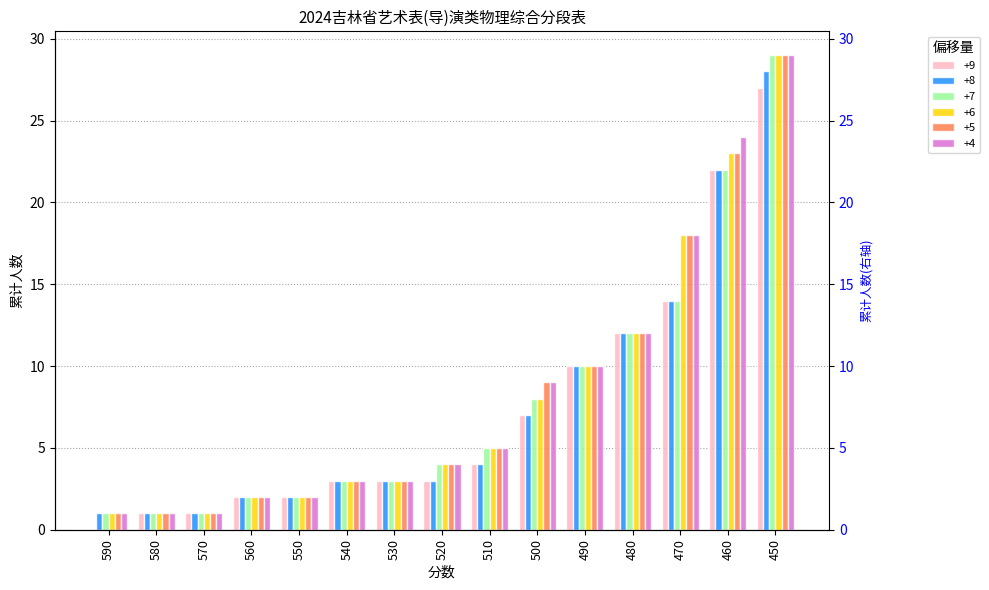

Rank the series at 550 from highest to lowest value.

+9, +8, +7, +6, +5, +4